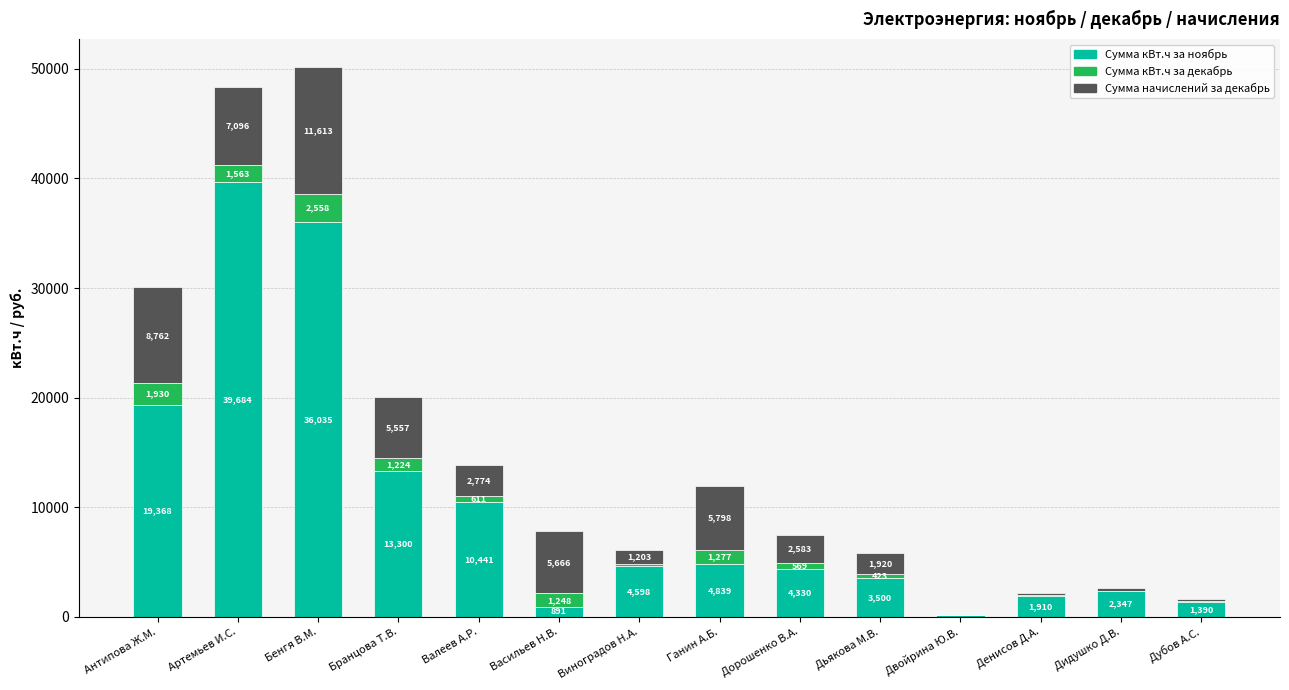

What is the approximate value of Сумма кВт.ч за ноябрь at Антипова Ж.М.?

19368.0